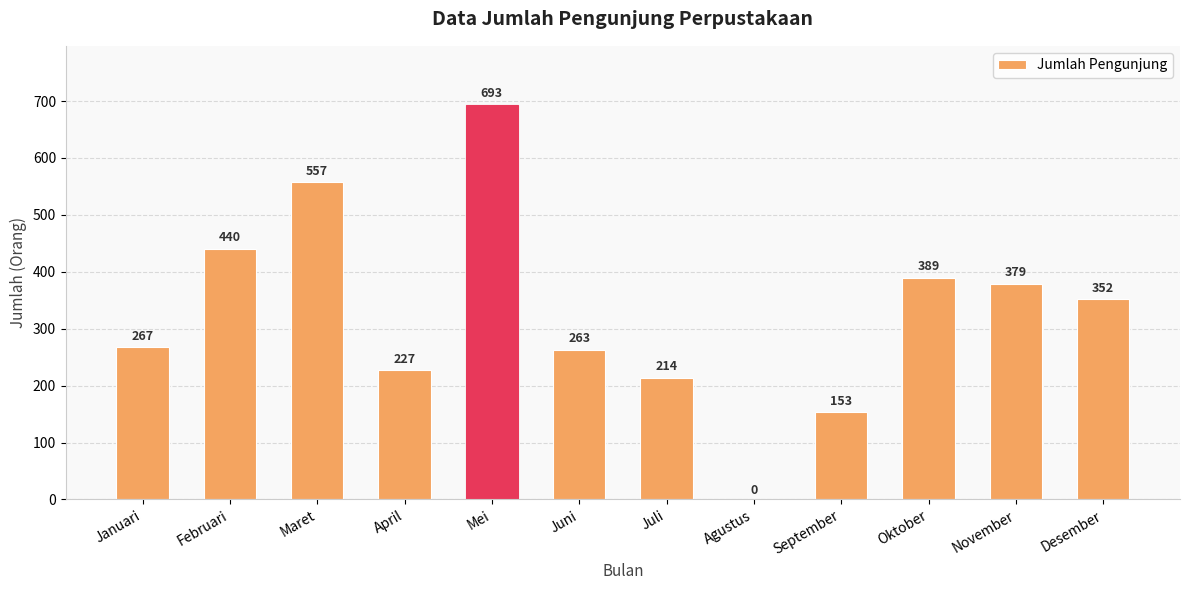

At which category does the chart reach its peak across all series?

Mei